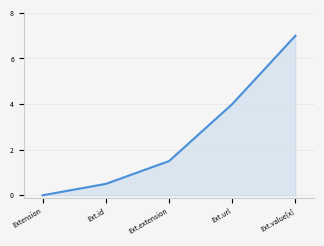

Does the chart have visible grid lines?

Yes